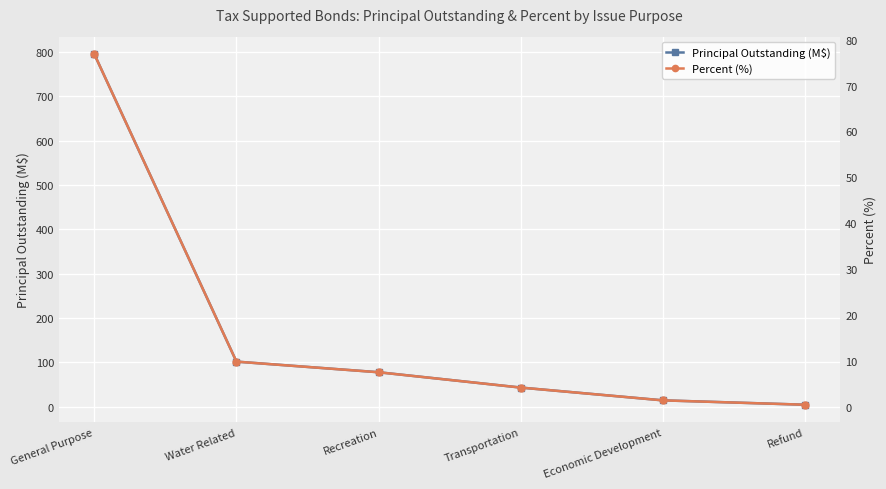

True or false: Principal Outstanding (M$) has more than 1 points higher than both neighbors.

False